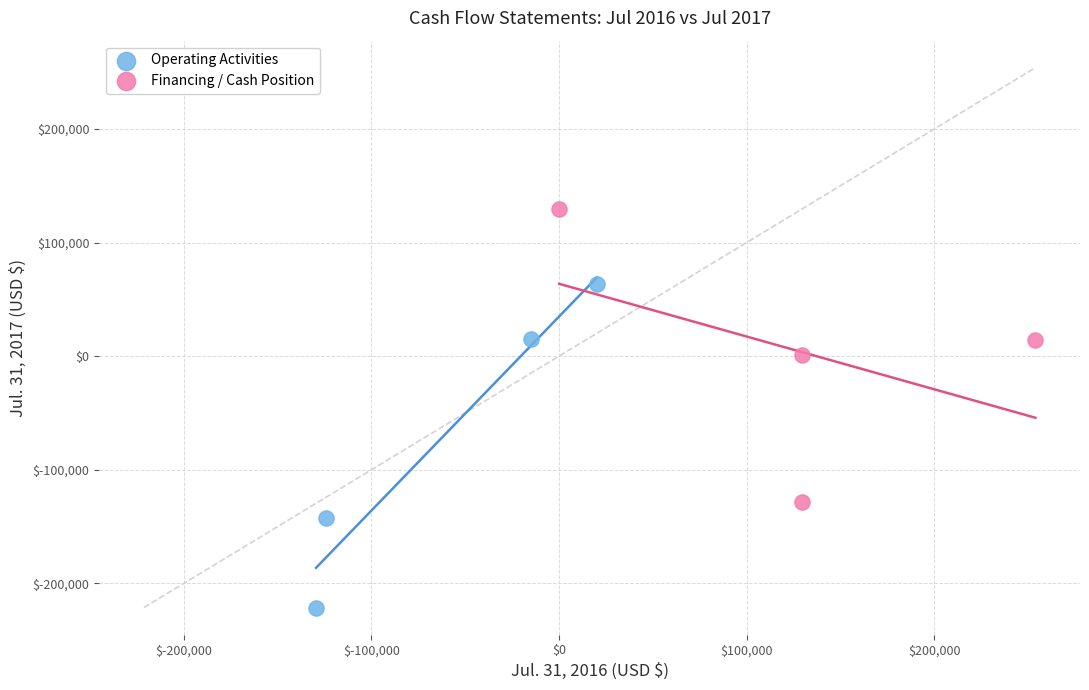

Which series has the largest Y range (max minus min)?

Operating Activities